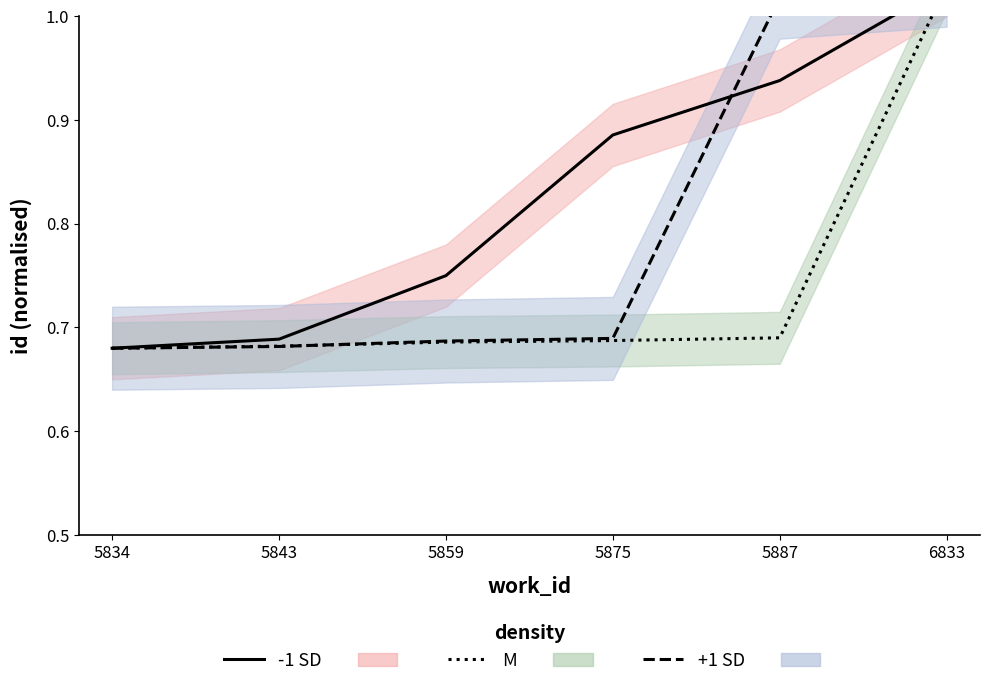

Which series has the largest total across all categories?

-1 SD